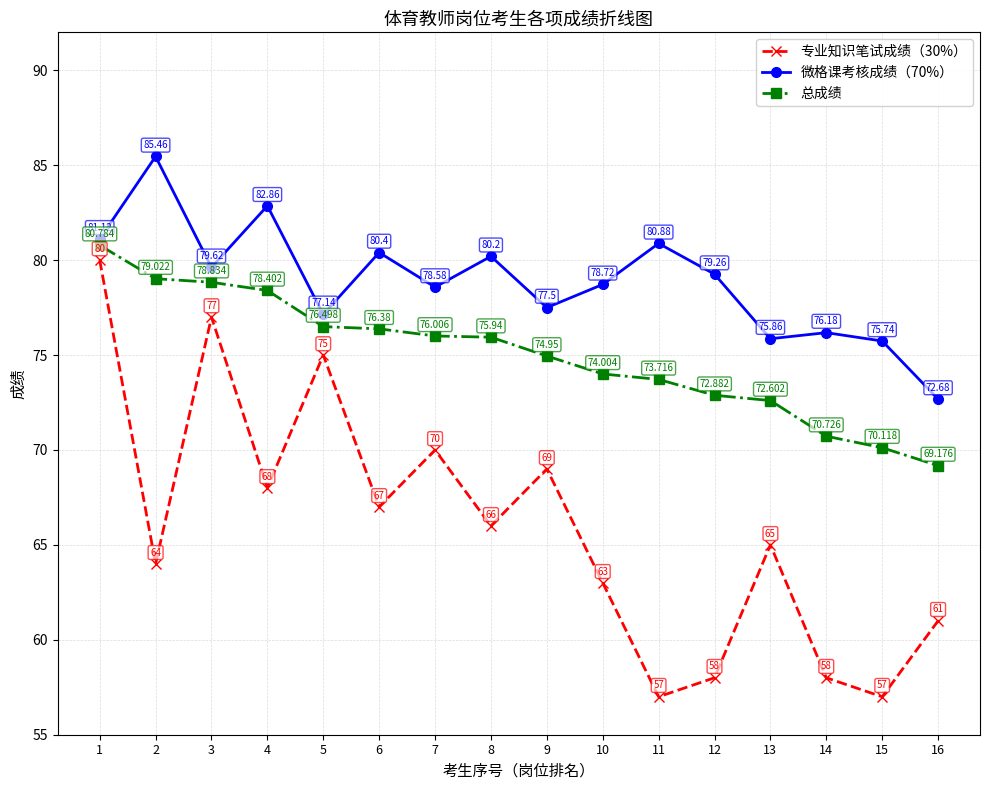

What is the minimum value shown in the chart?

57.0